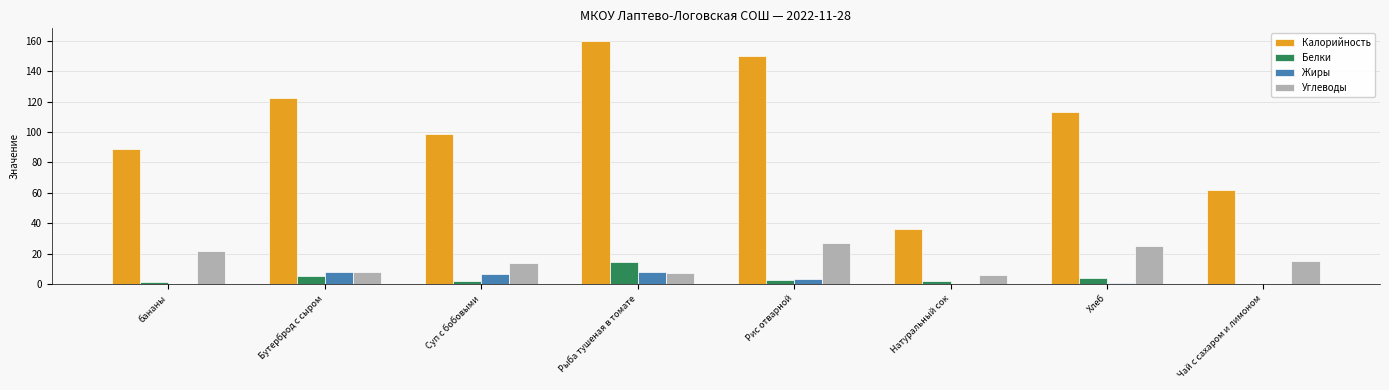

Is it true that Углеводы equals 7.6 at Бутерброд с сыром?

True